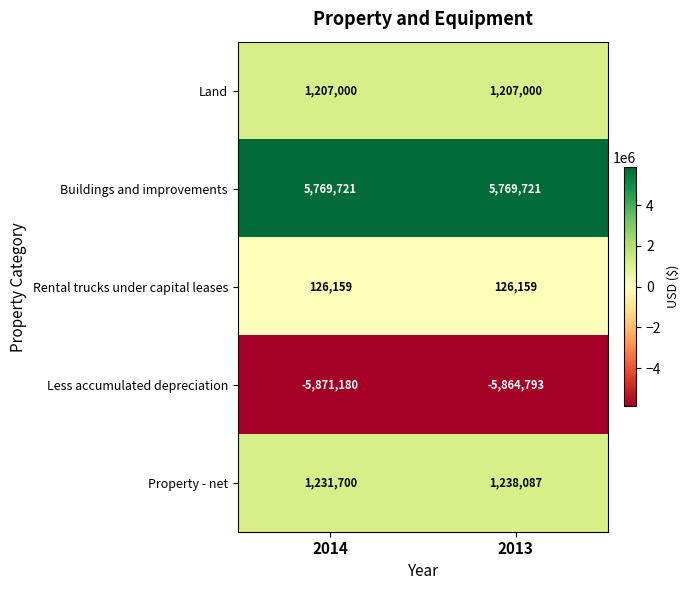

At 2013, list the series in order from smallest to largest.

Less accumulated depreciation, Rental trucks under capital leases, Land, Property - net, Buildings and improvements